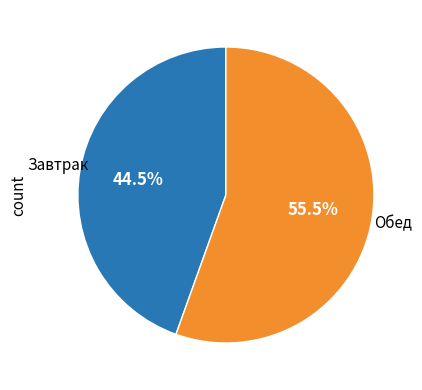

Is it true that Обед is 68% of the pie?

False